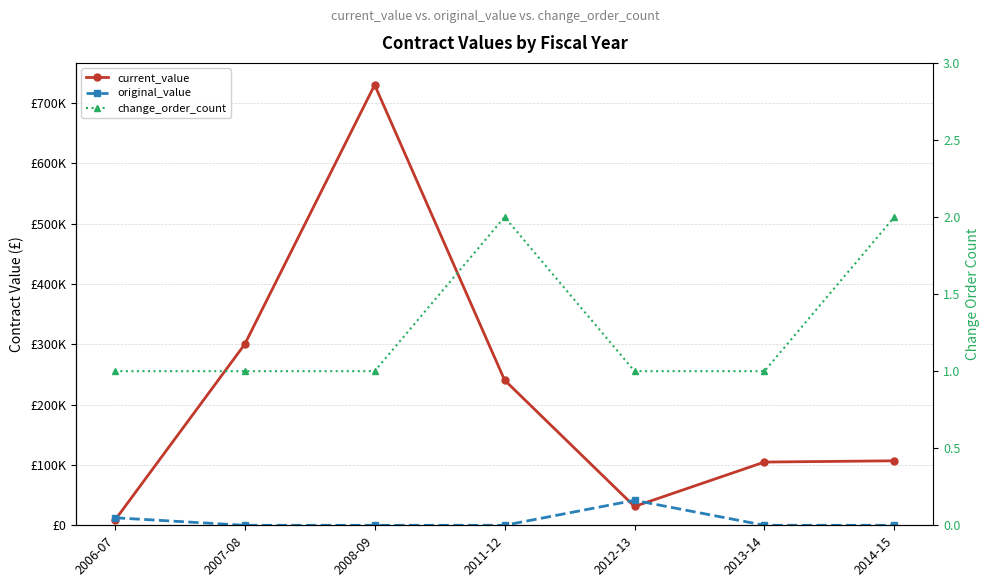

What value does the original_value series have at 2012-13?

41390.0